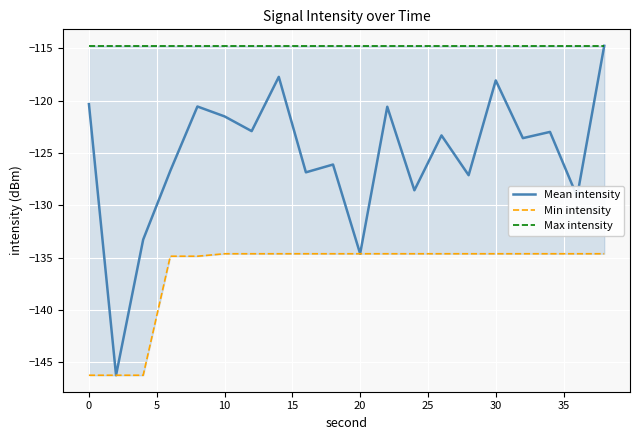

What is the lowest value of the Mean intensity series?

-146.2